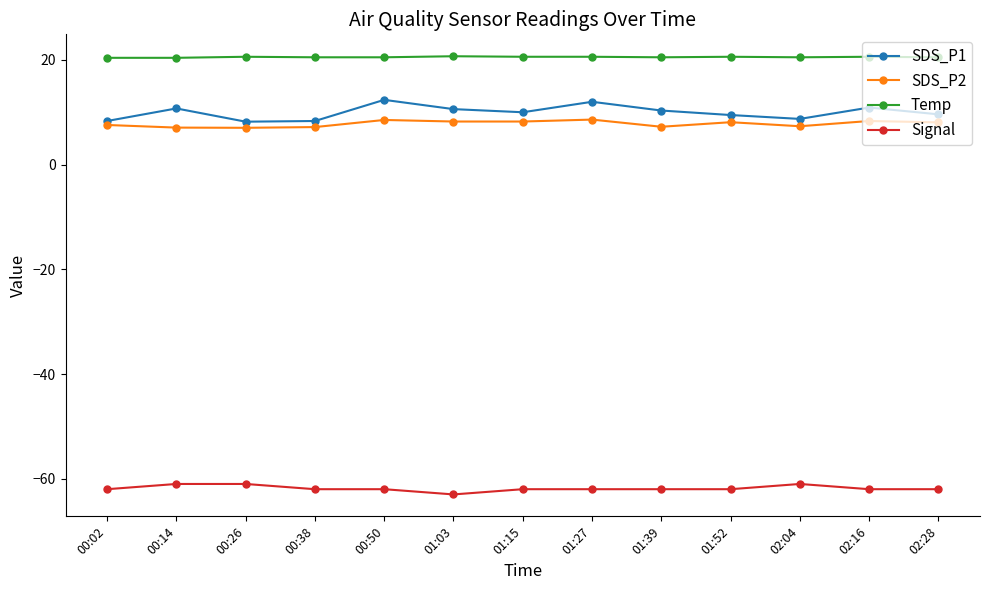

What is the maximum value shown in the chart?

20.7